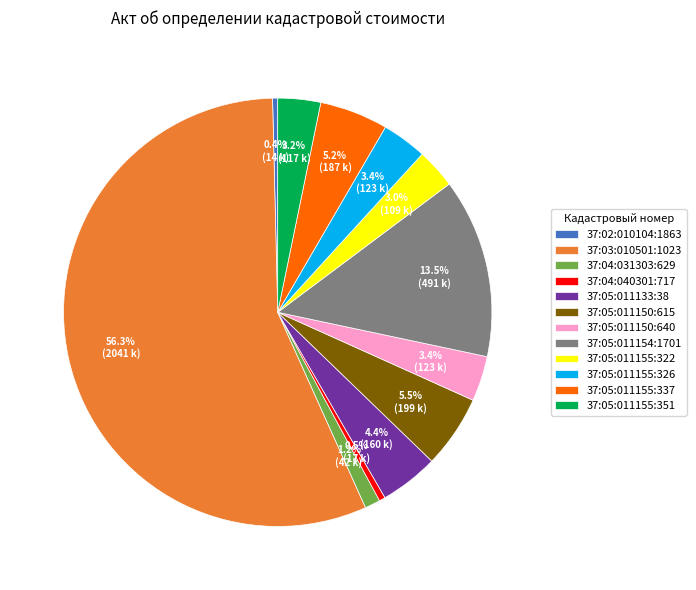

To the nearest percent, what is the difference between the largest and smallest slice percentages?

56%